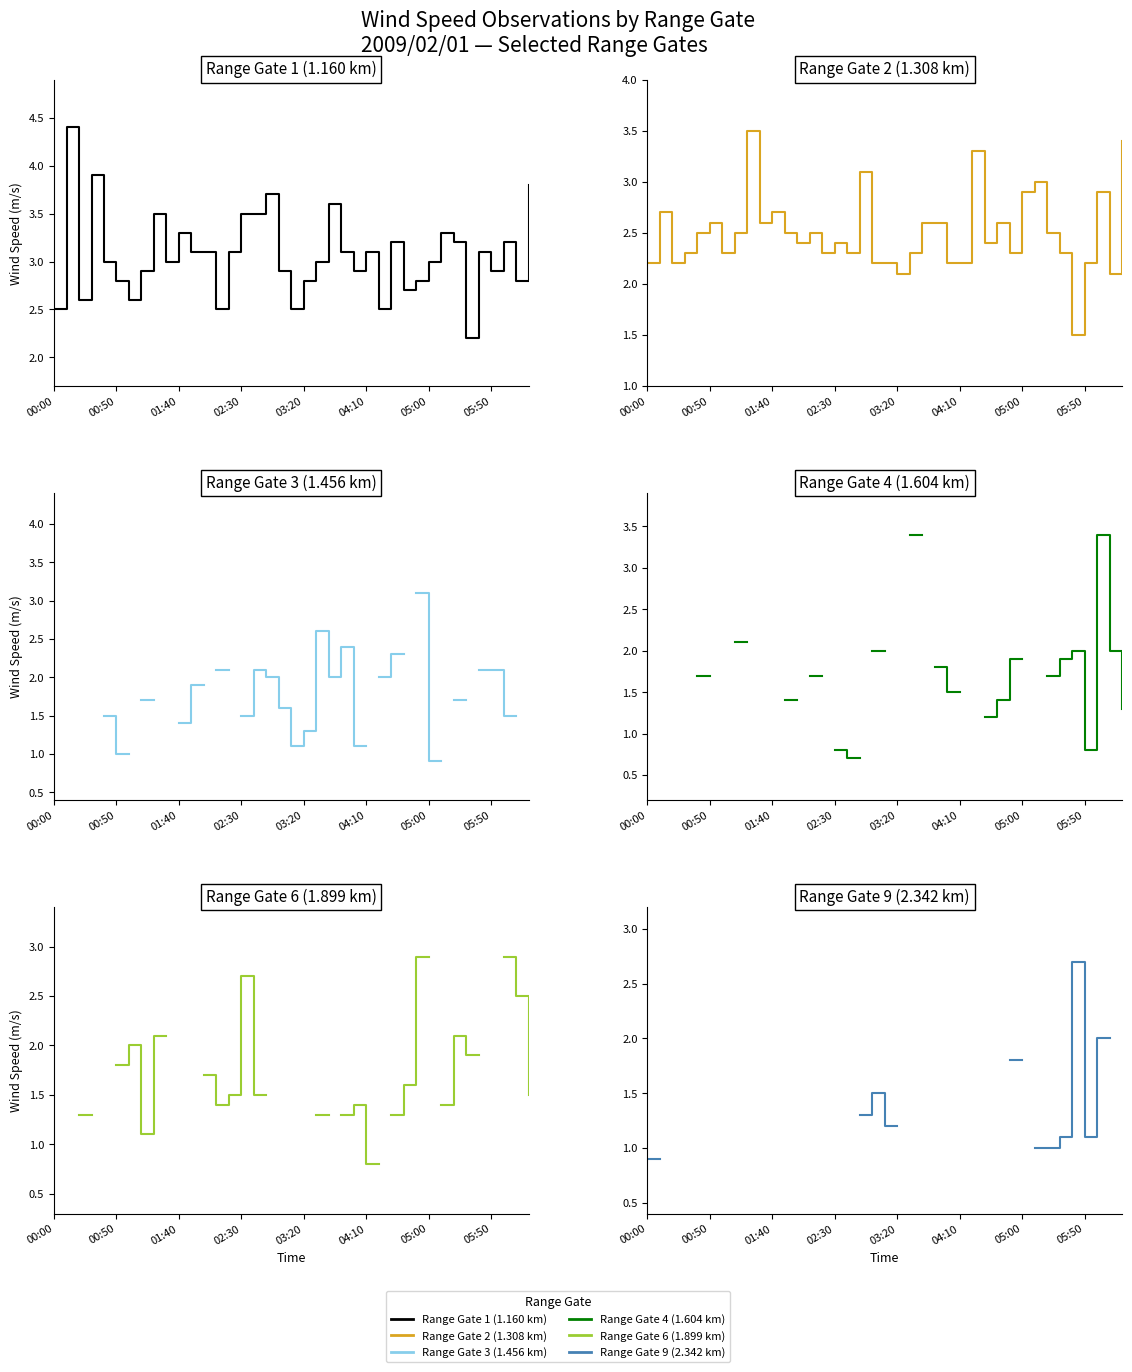

What is the approximate value of col_6 at 38?

1.5